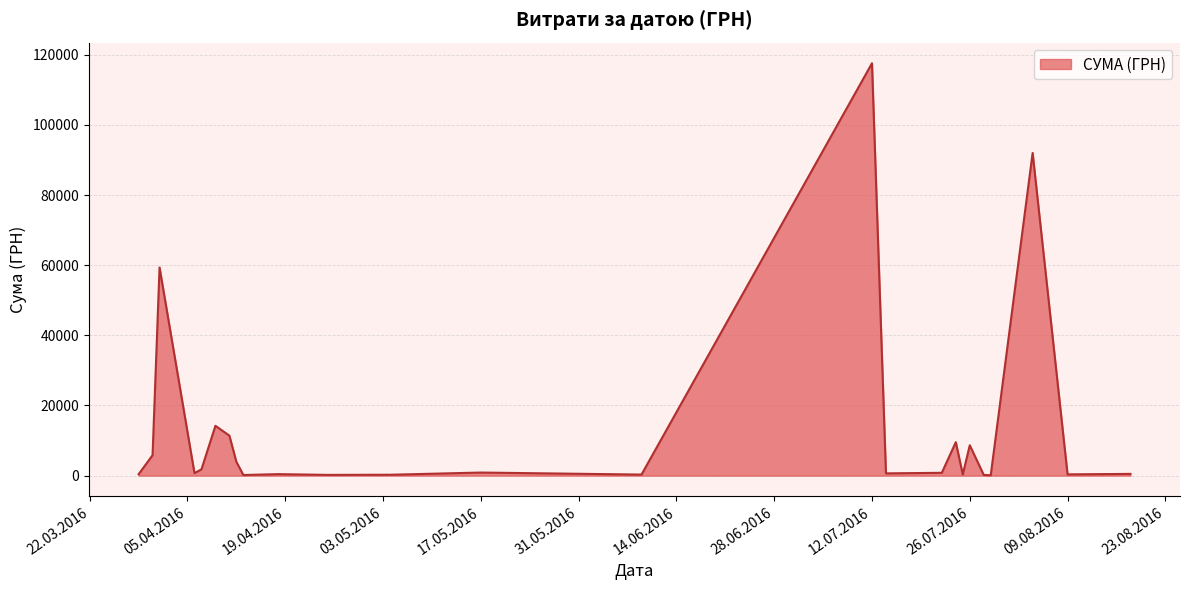

What is the greatest value displayed?

117568.8